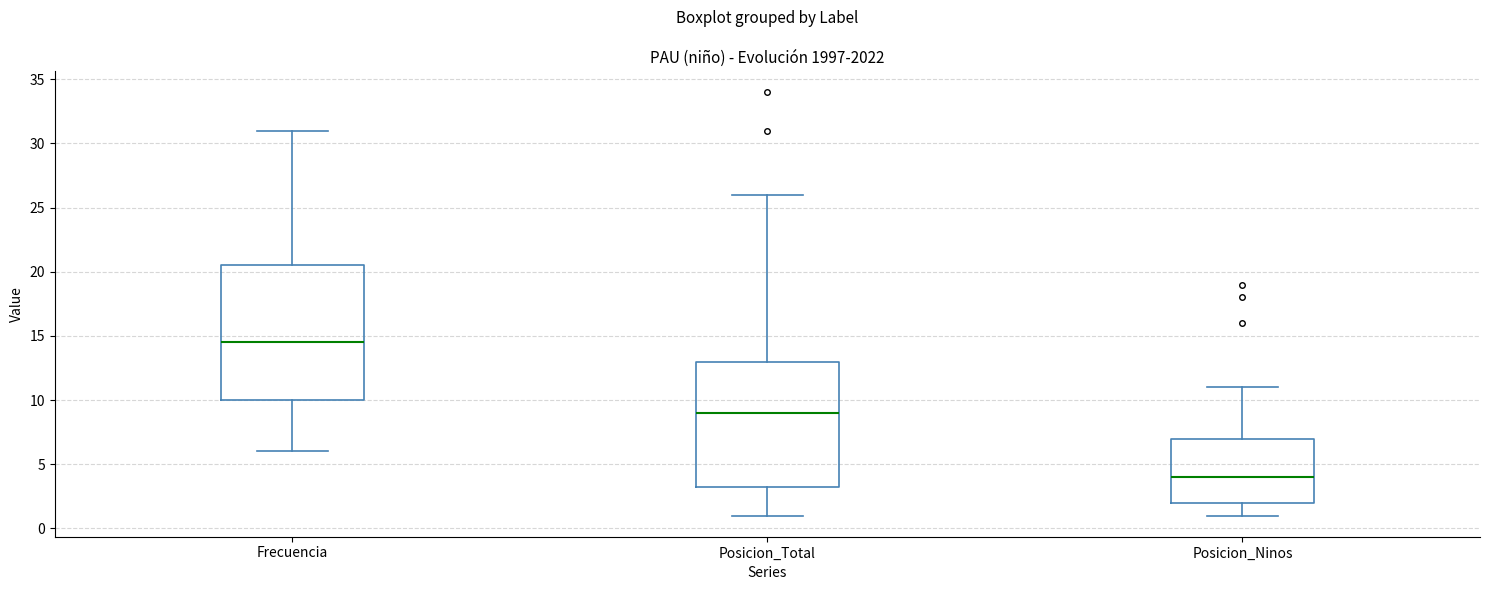

Where does the lower whisker of the box for Frecuencia end on the y-axis? The values are not printed on the chart, so give them approximately, as read against the axis.

6.0